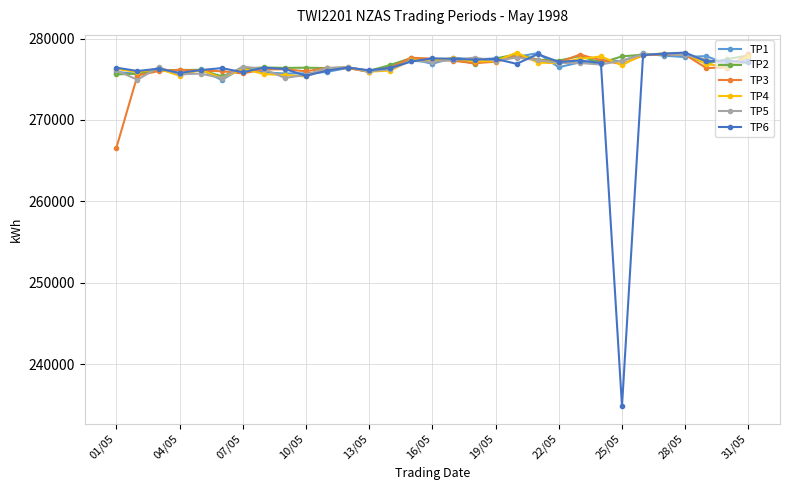

At how many categories does at least one series exceed 237496?

31